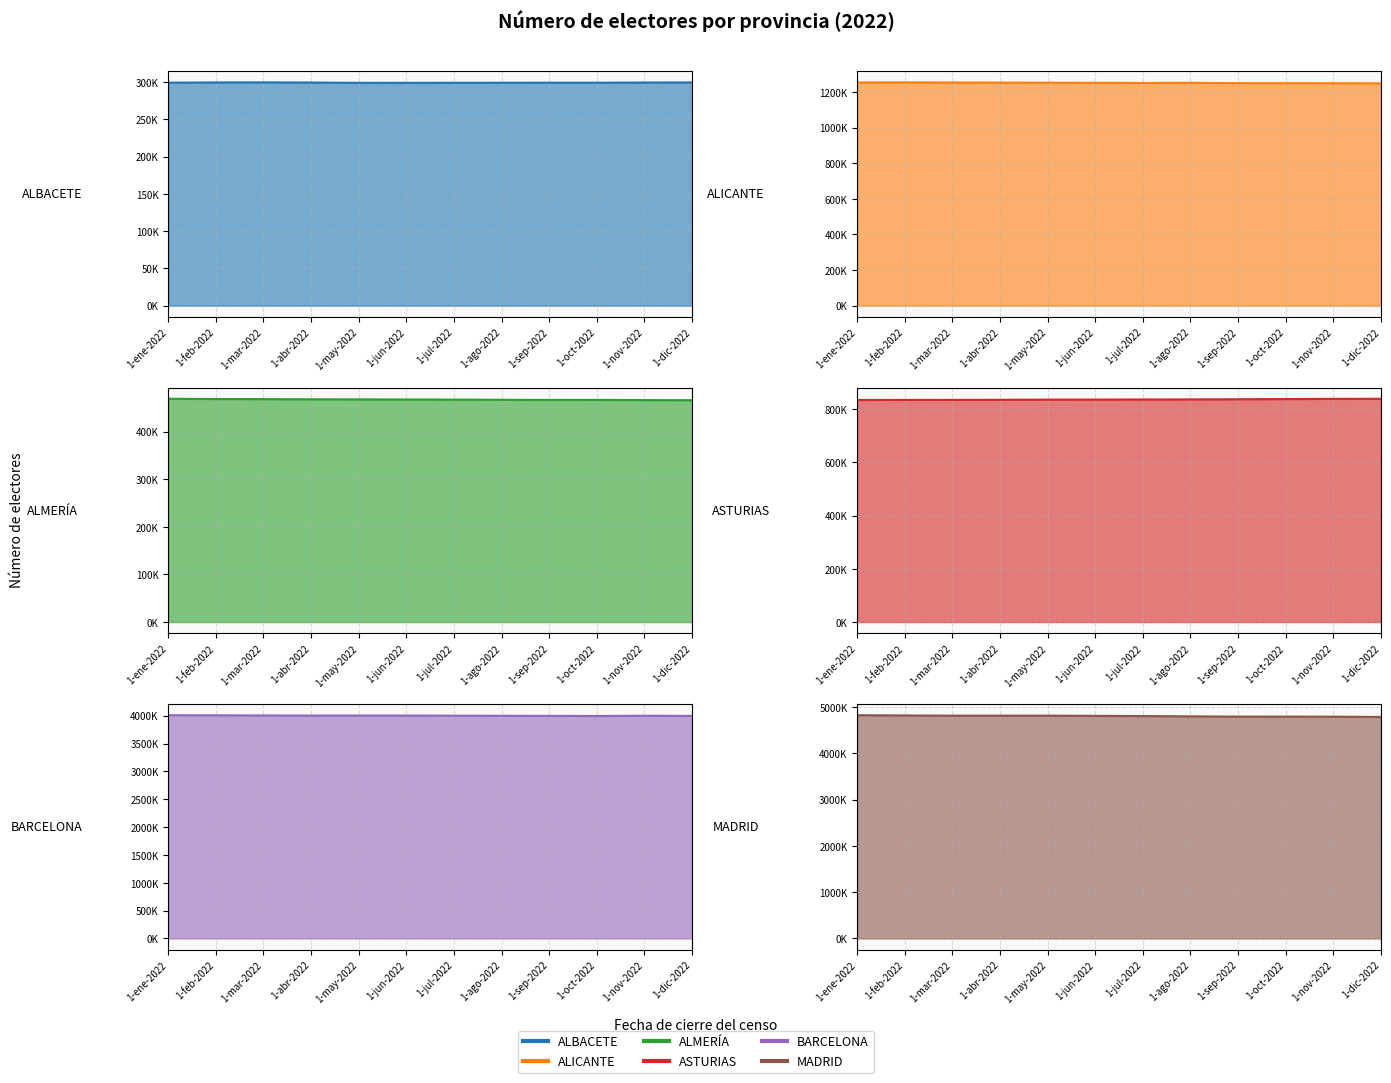

What is the sum of the ASTURIAS values at 1-oct-2022 and 1-feb-2022?

1673627